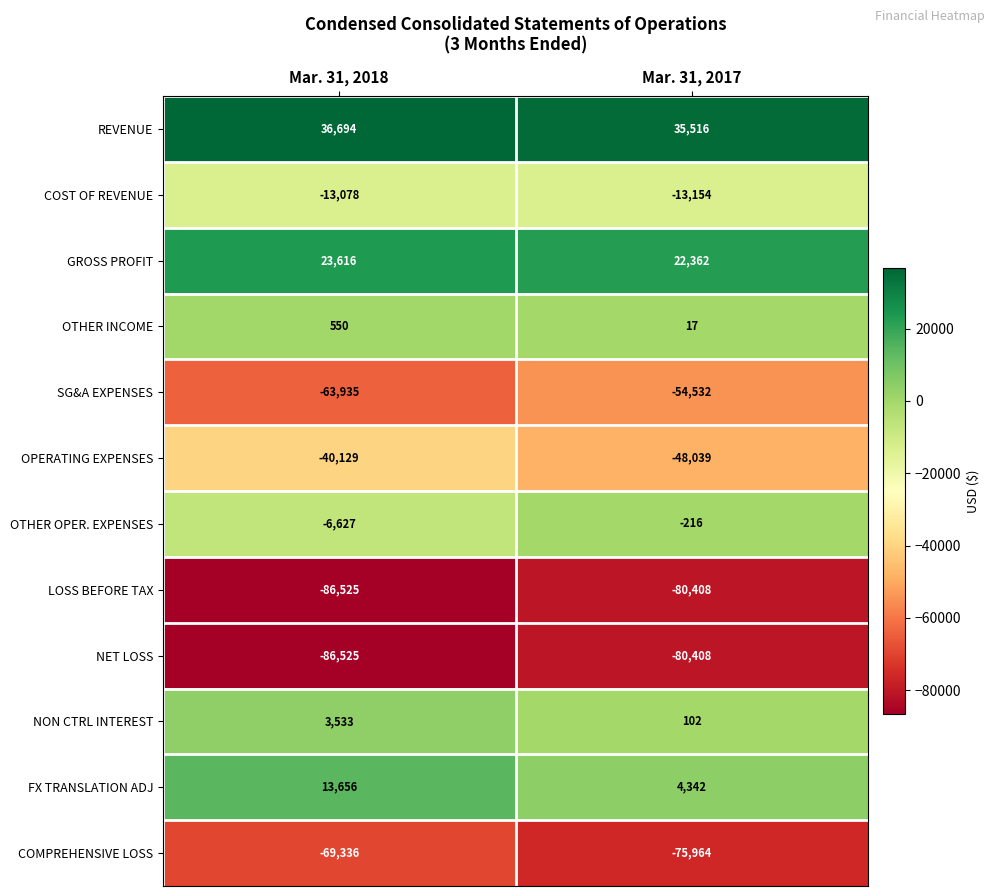

Reading left to right, list all the values displayed in this chart.

REVENUE: 36694	35516
COST OF REVENUE: -13078	-13154
GROSS PROFIT: 23616	22362
OTHER INCOME: 550	17
SG&A EXPENSES: -63935	-54532
OPERATING EXPENSES: -40129	-48039
OTHER OPER. EXPENSES: -6627	-216
LOSS BEFORE TAX: -86525	-80408
NET LOSS: -86525	-80408
NON CTRL INTEREST: 3533	102
FX TRANSLATION ADJ: 13656	4342
COMPREHENSIVE LOSS: -69336	-75964